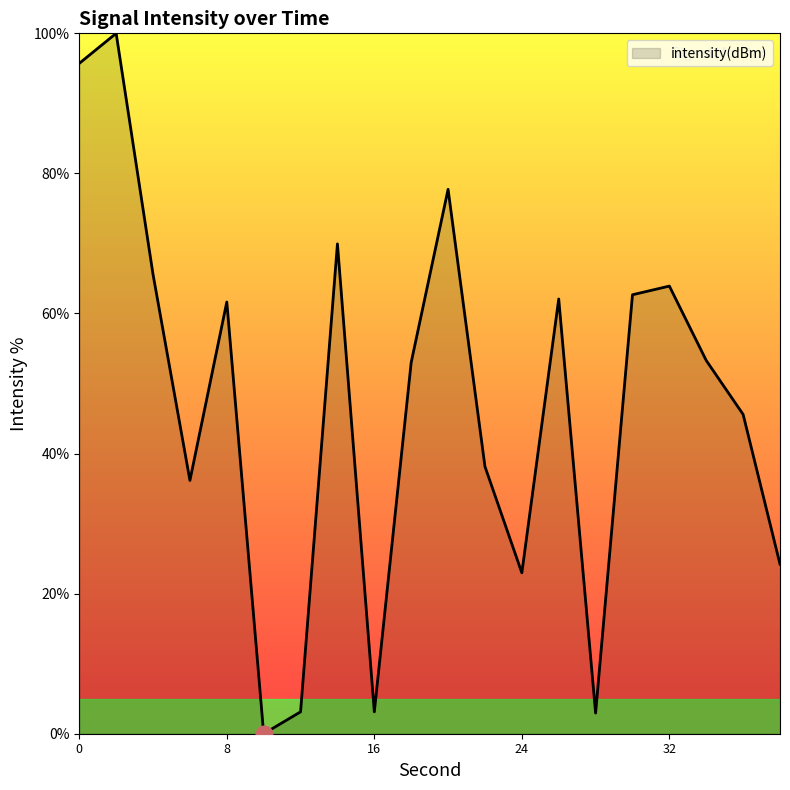

What is the greatest value displayed?

100.0